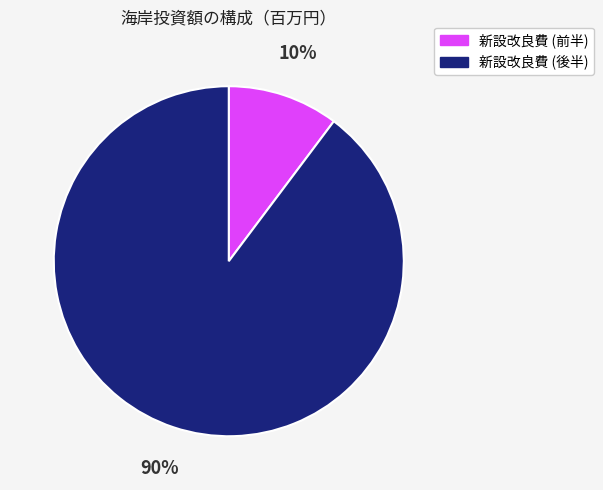

To the nearest percent, what is the average slice percentage?

50%